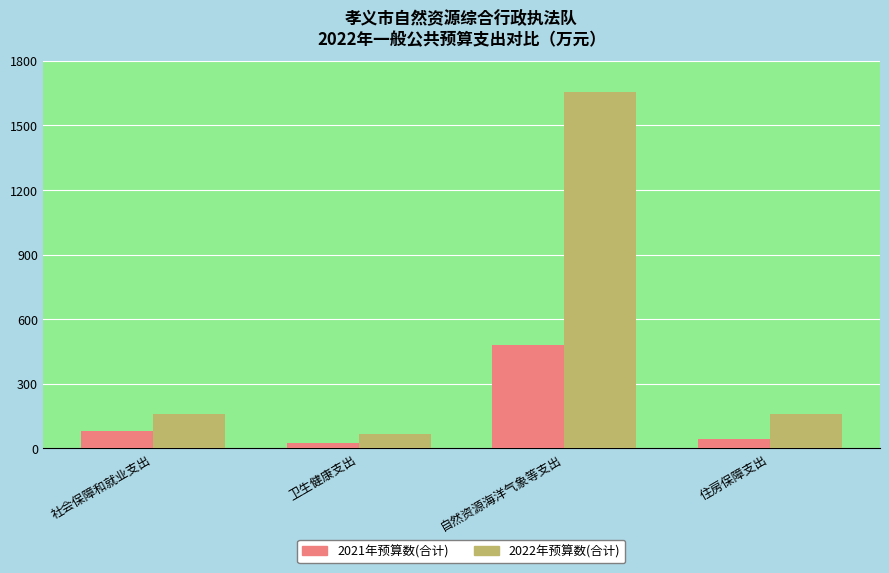

Count the number of categories in the chart.

4